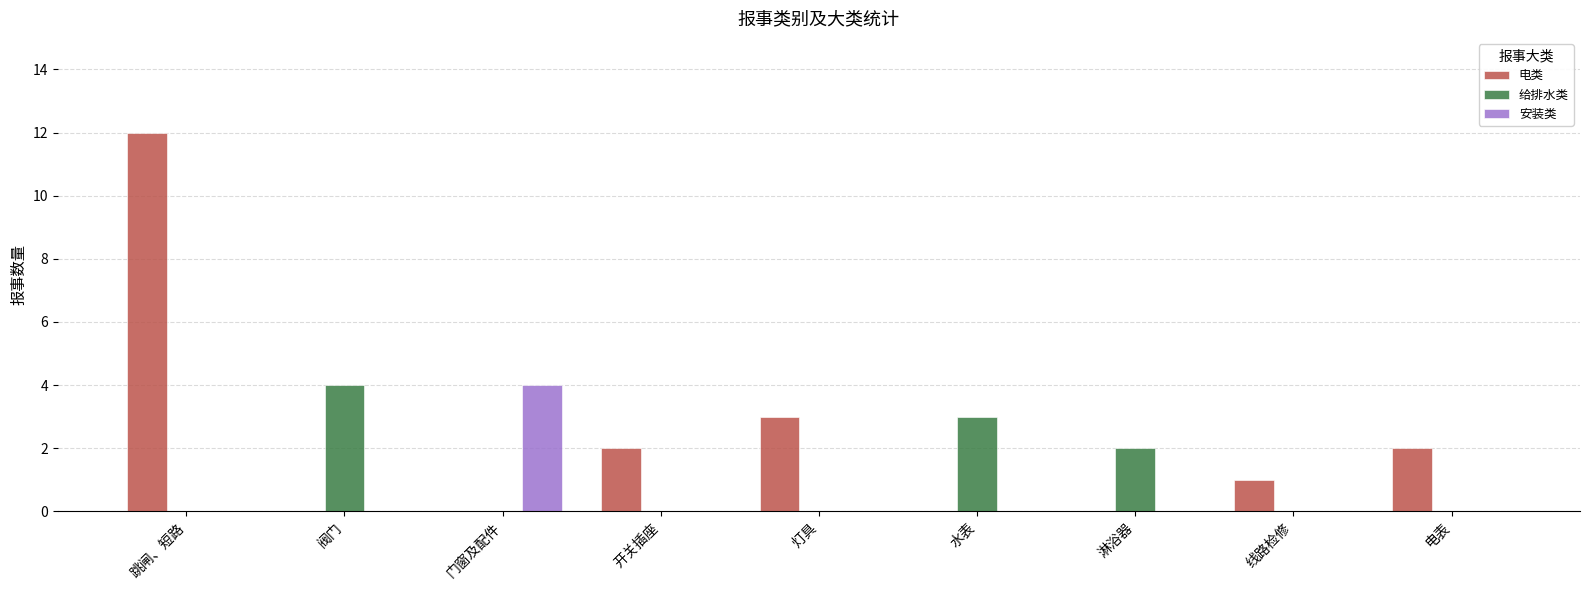

Which series changed the most between 阀门 and 电表?

给排水类